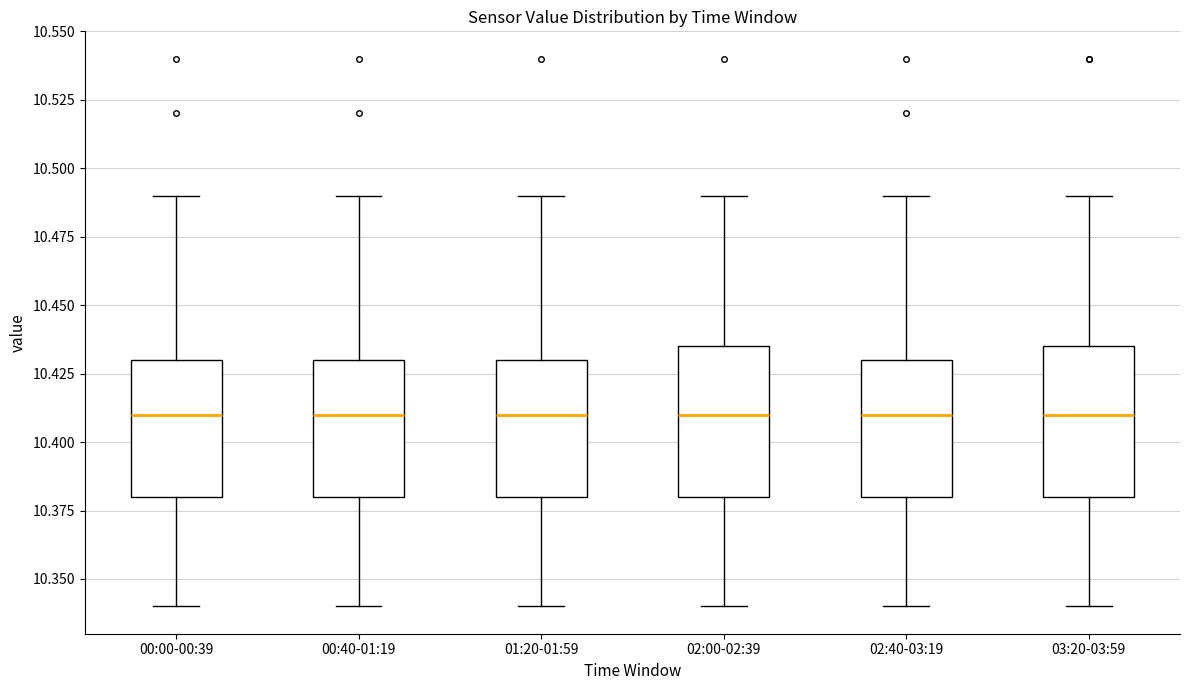

Where does the upper whisker of the box for 00:00-00:39 end on the y-axis? The values are not printed on the chart, so give them approximately, as read against the axis.

10.490